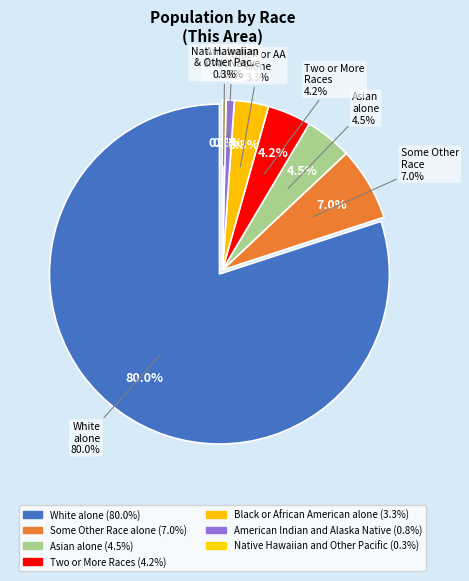

Combined, what portion of the pie is Two or More Races and Asian alone?

8.6%